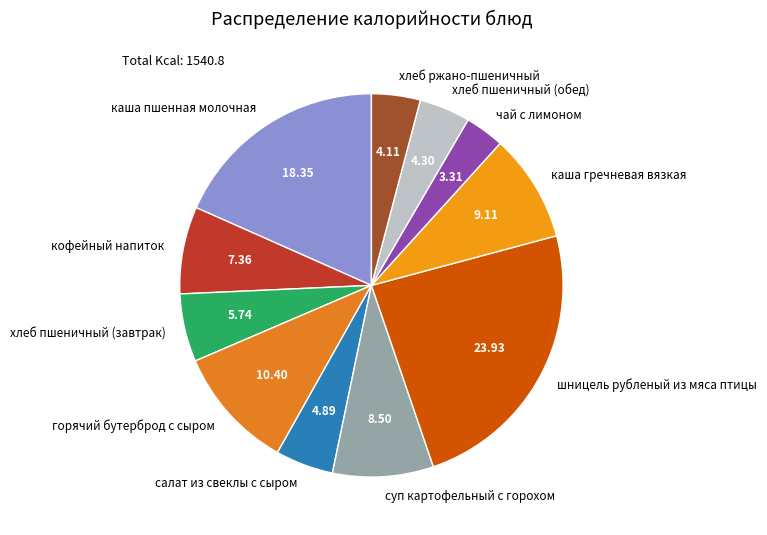

Which has a higher value, каша гречневая вязкая or кофейный напиток?

каша гречневая вязкая